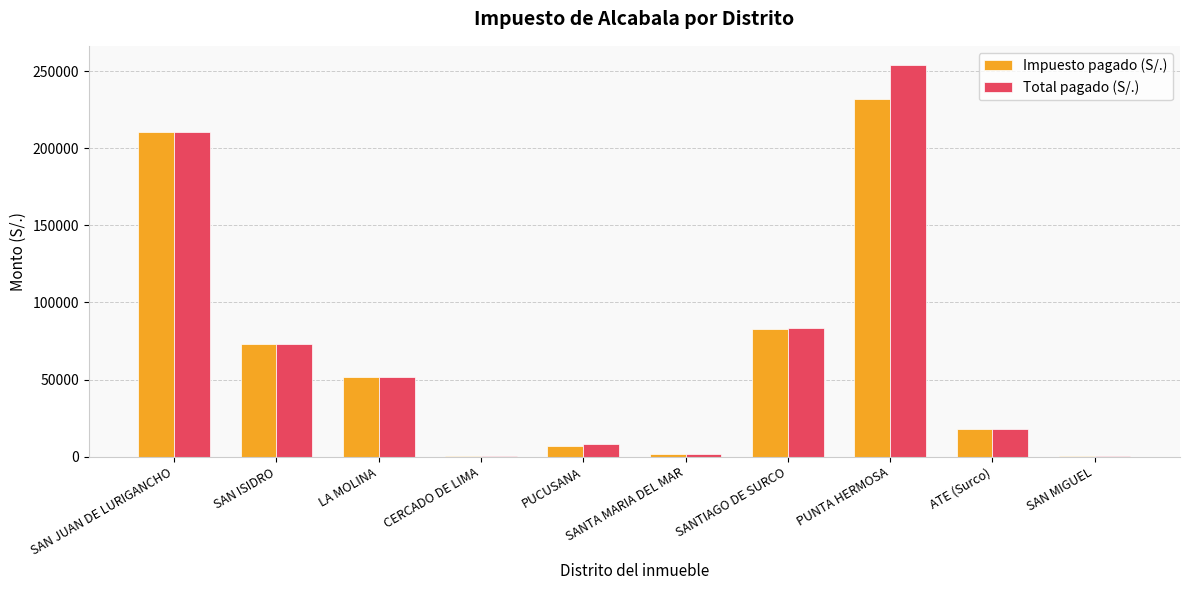

What is the sum of all Impuesto pagado (S/.) values?

677568.4